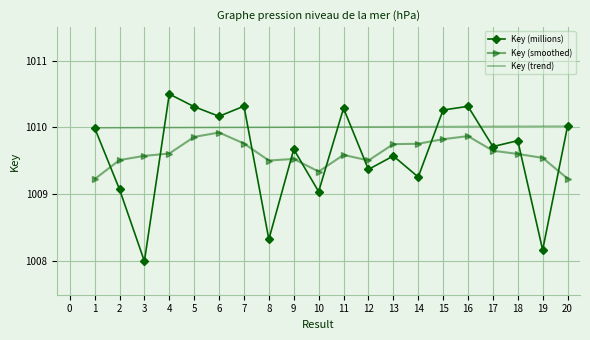

Where do Key (millions) and Key (smoothed) first cross each other?

1 and 2